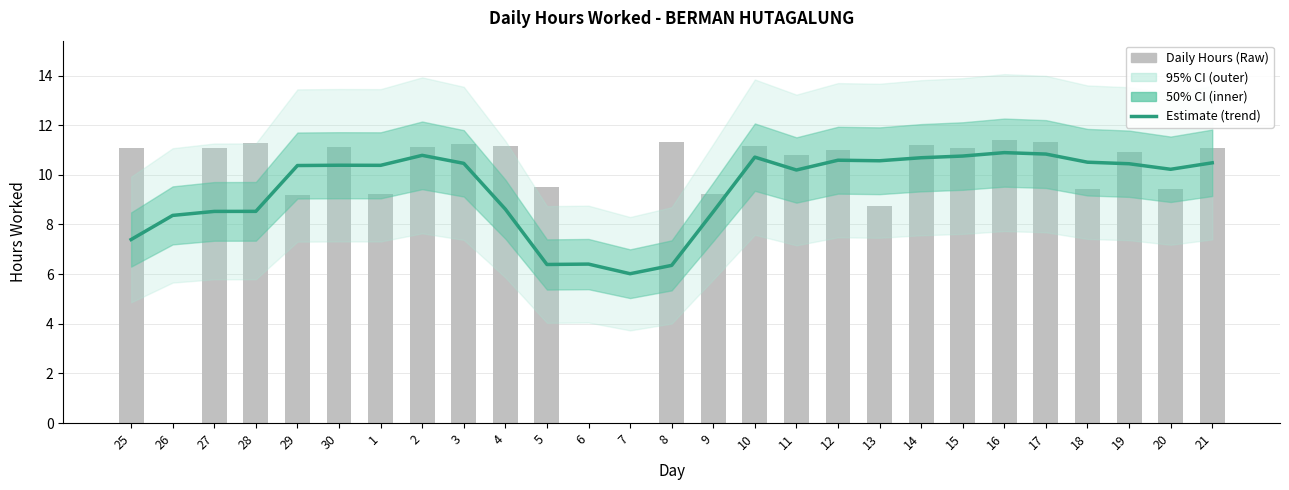

Read the Estimate (smoothed trend) value at 25.

7.4